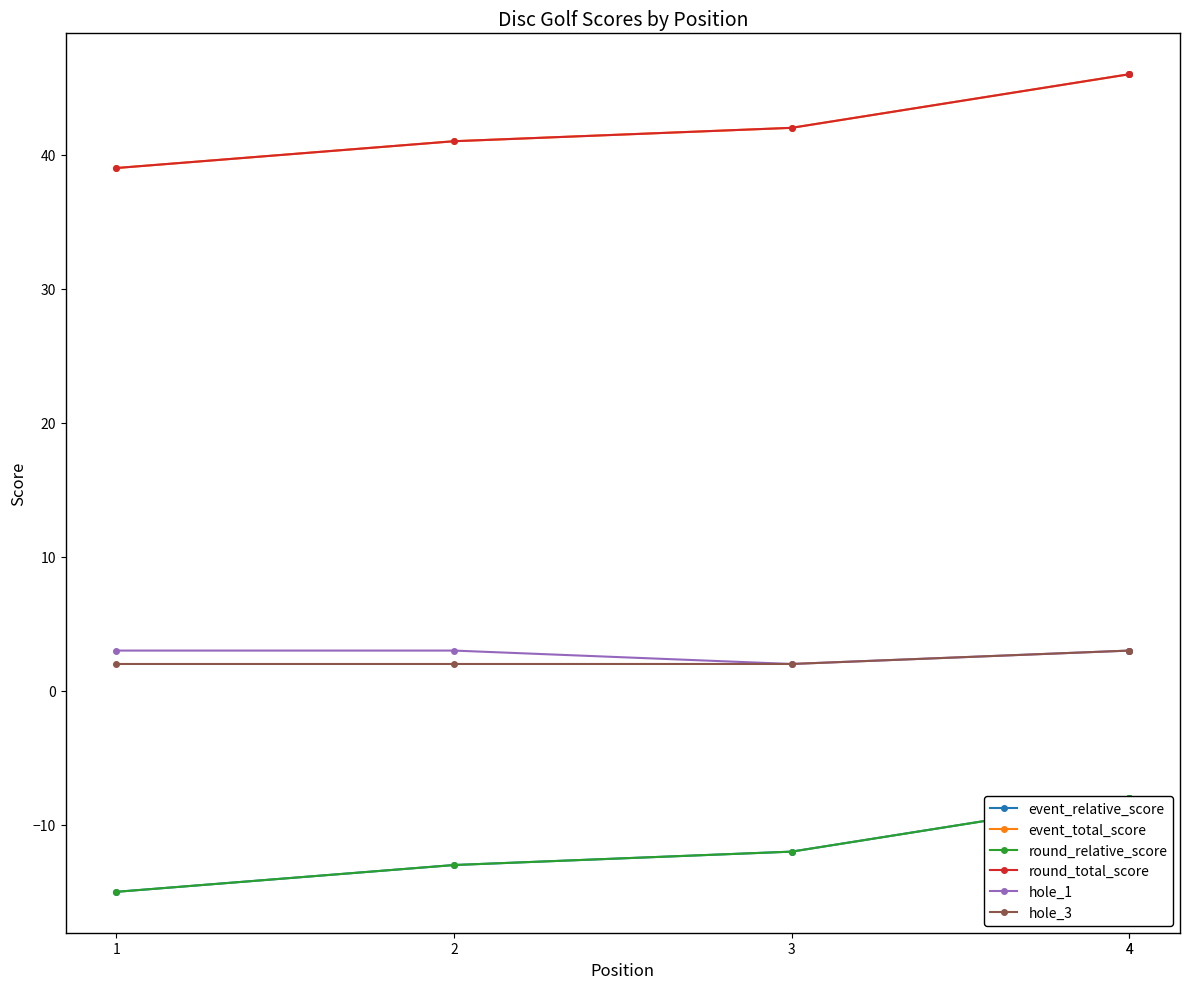

List the series in order of their peak value, highest first.

event_total_score, round_total_score, hole_1, hole_3, event_relative_score, round_relative_score